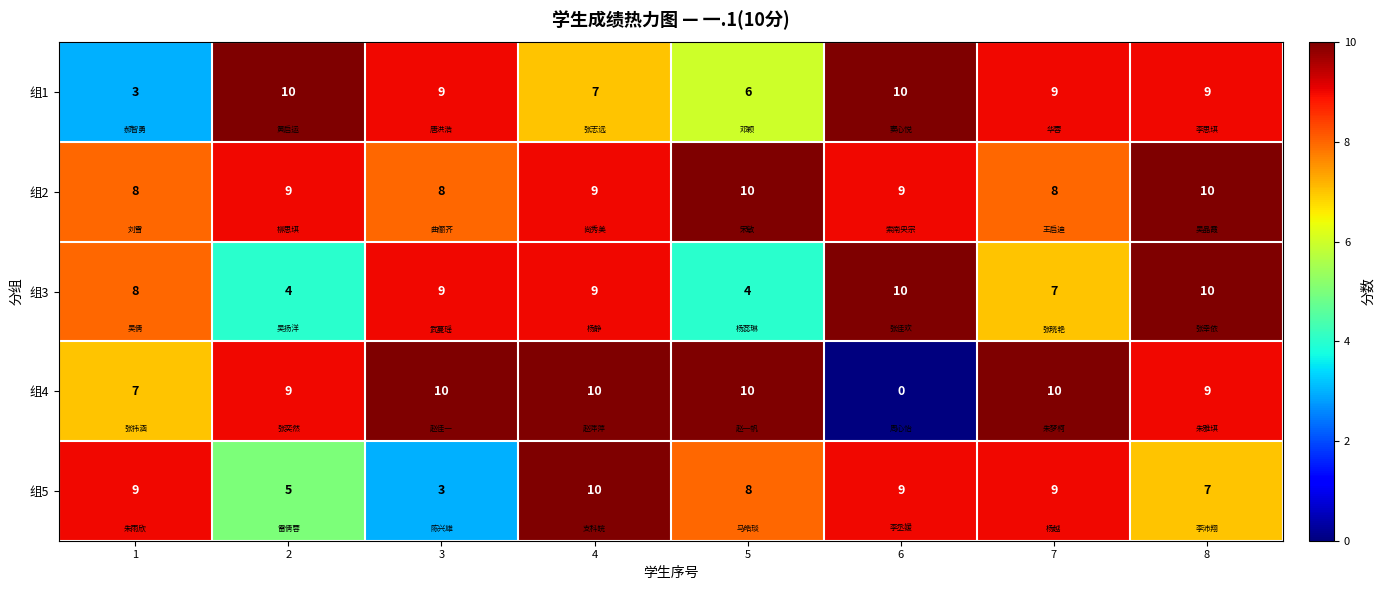

At how many categories does at least one series exceed 8?

8